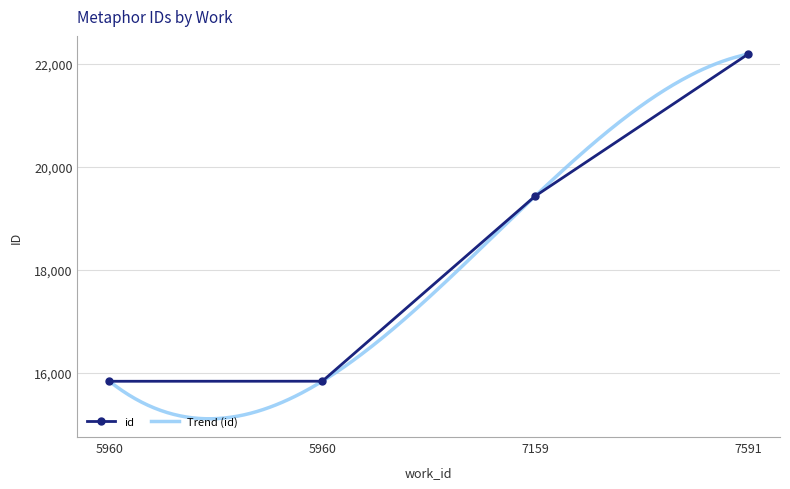

Where does the data first go above 19433?

7591